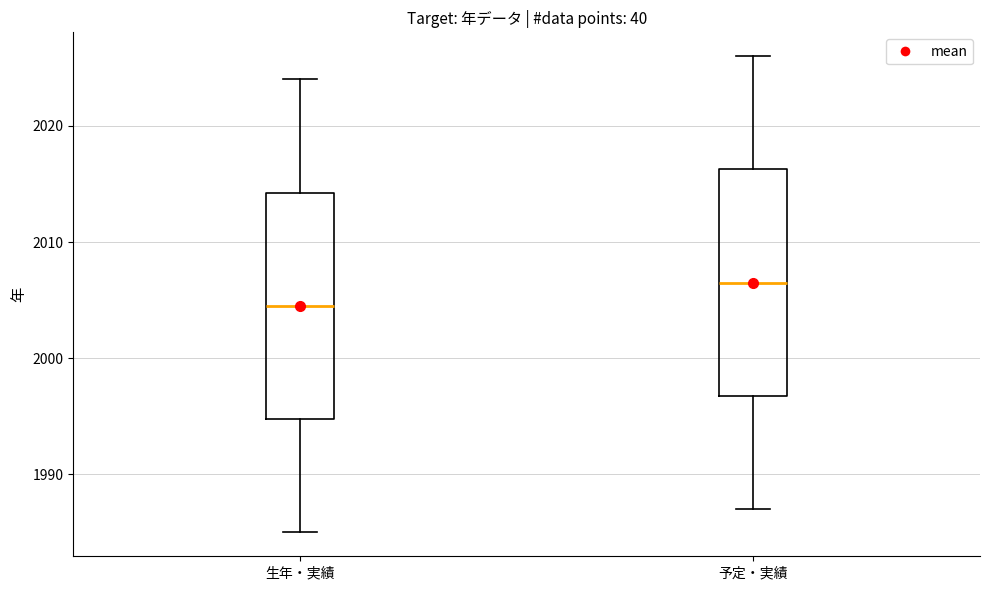

Reading left to right, transcribe this box plot: for each box, give where its median line is, the range the box spans, and where its two whiskers end, as read against the y-axis. The values are not printed on the chart, so give them approximately, as read against the axis.

生年・実績: median 2005, box 1995 to 2014, whiskers 1985 to 2024
予定・実績: median 2007, box 1997 to 2016, whiskers 1987 to 2026